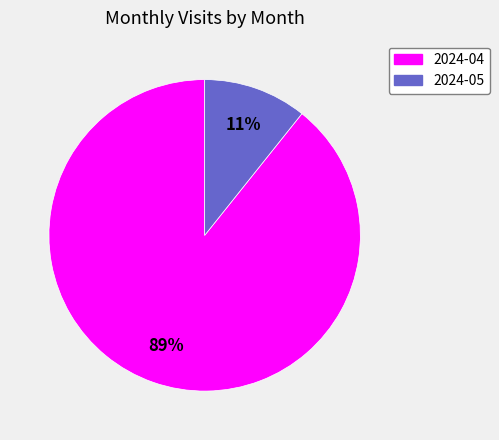

Is there any slice that represents more than half of the pie?

Yes